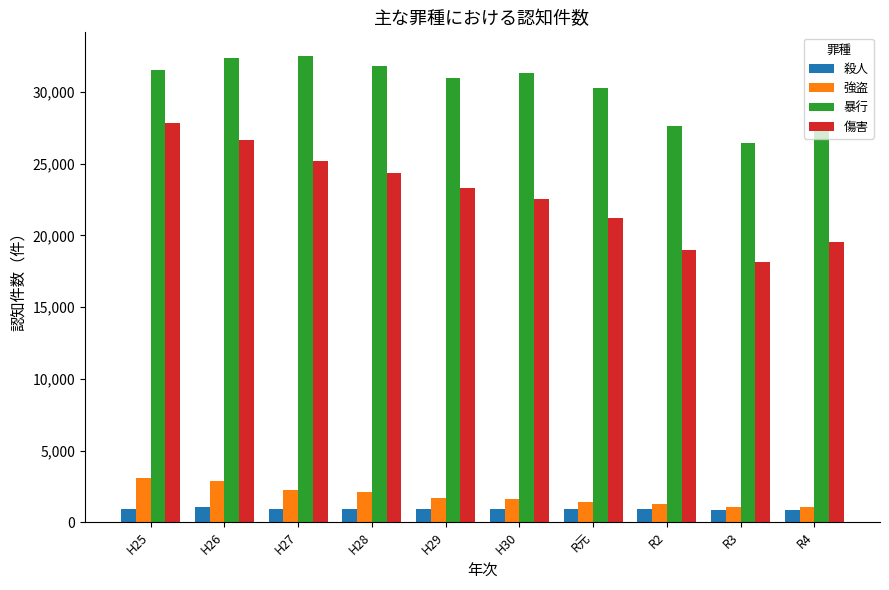

Rank the series at H26 from highest to lowest value.

暴行, 傷害, 強盗, 殺人